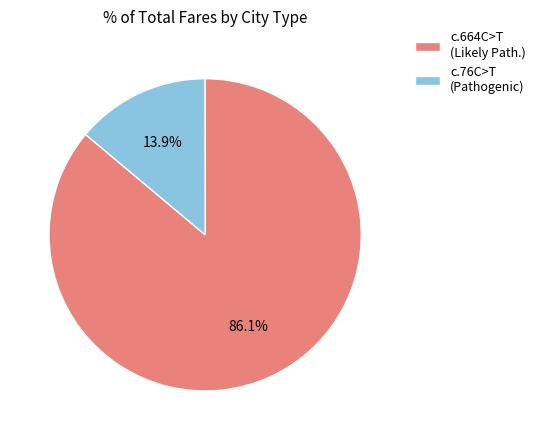

What percentage do c.664C>T (Likely Path.) and c.76C>T (Pathogenic) together represent?

100.0%